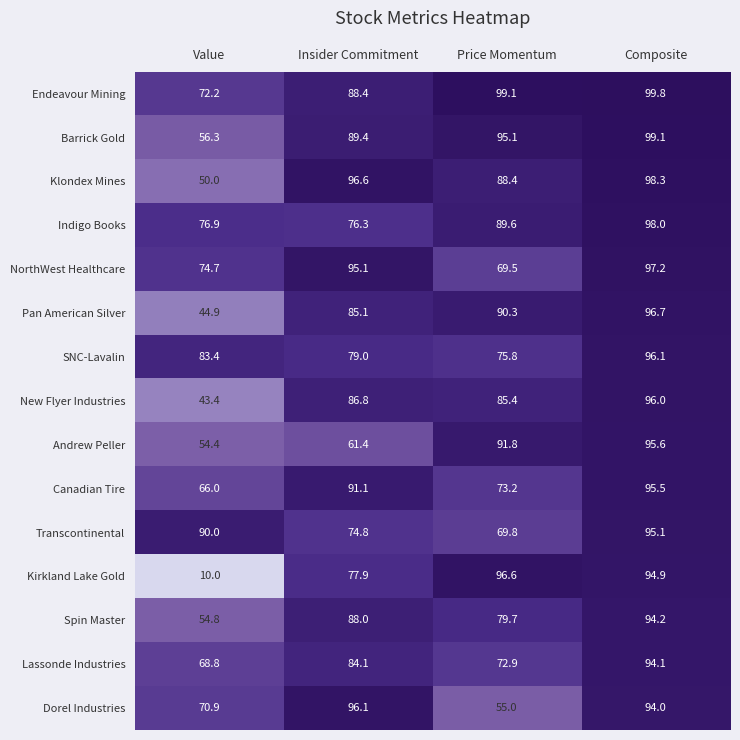

How many categories are shown in the chart?

4